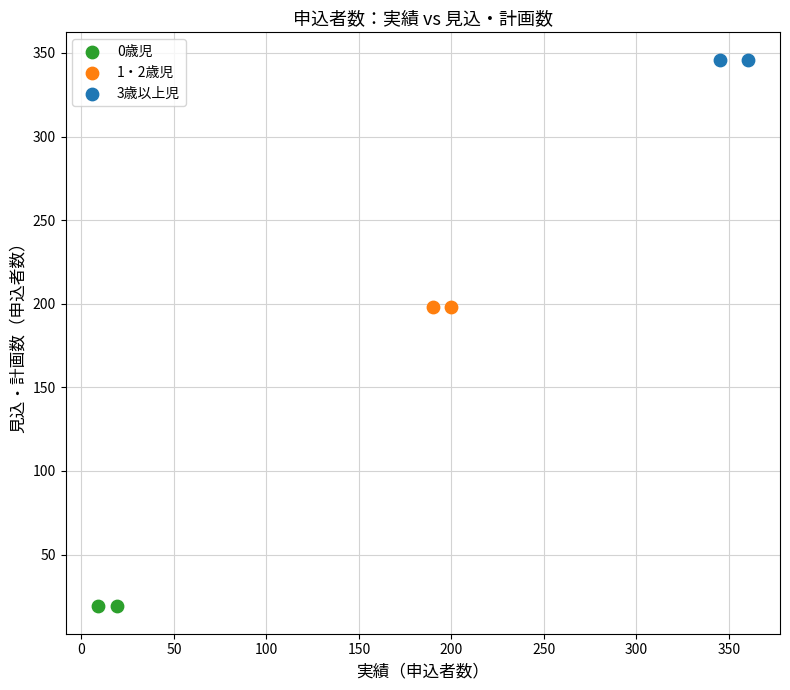

What are all the series names shown in the legend?

0歳児, 1・2歳児, 3歳以上児